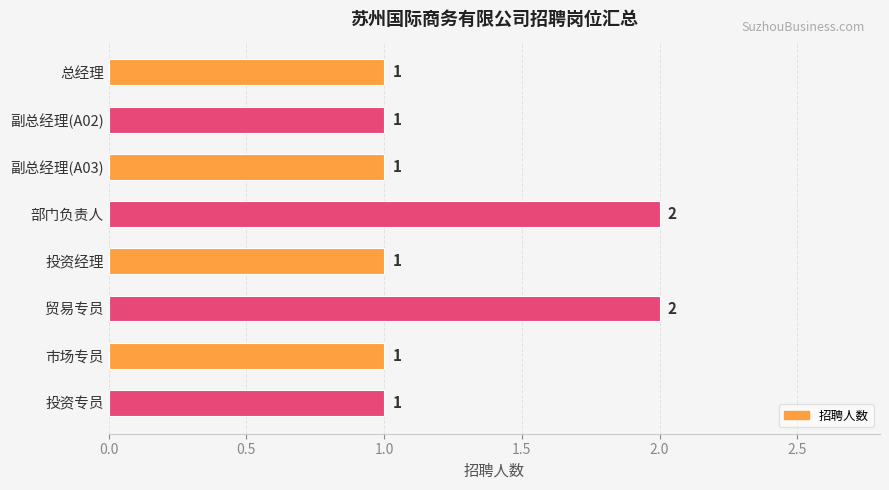

Reading top to bottom, what are all the values shown in this chart?

总经理=1	副总经理(A02)=1	副总经理(A03)=1	部门负责人=2	投资经理=1	贸易专员=2	市场专员=1	投资专员=1